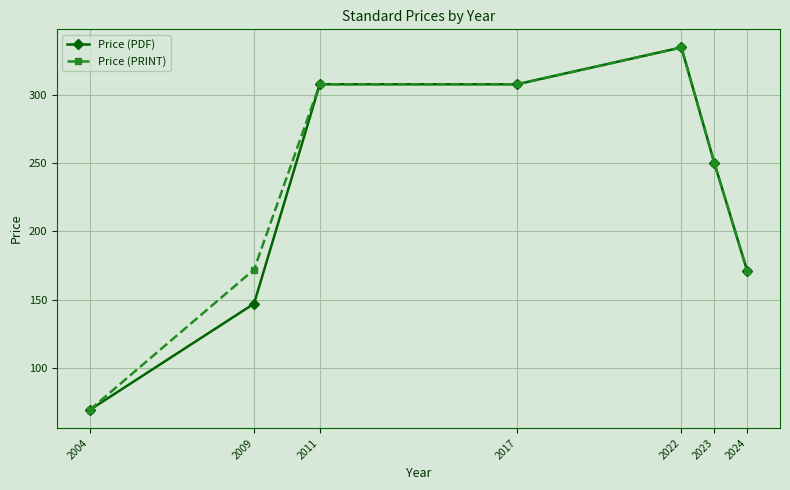

What are all the series names shown in the legend?

Price (PDF), Price (PRINT)